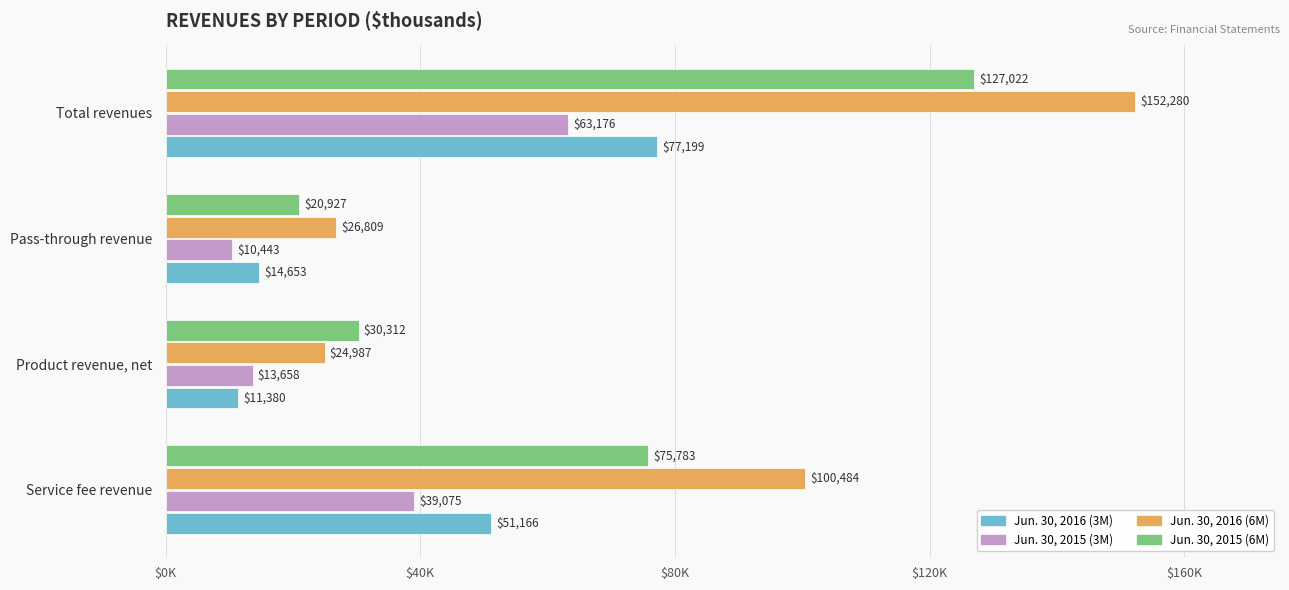

What are all the series names shown in the legend?

Jun. 30, 2016 (3M), Jun. 30, 2015 (3M), Jun. 30, 2016 (6M), Jun. 30, 2015 (6M)